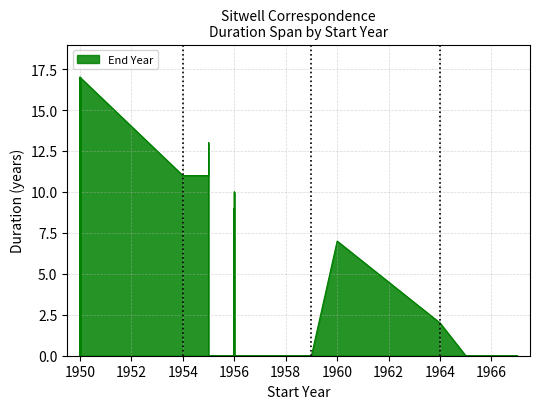

Where is the data nearest to the value 1959?

1959